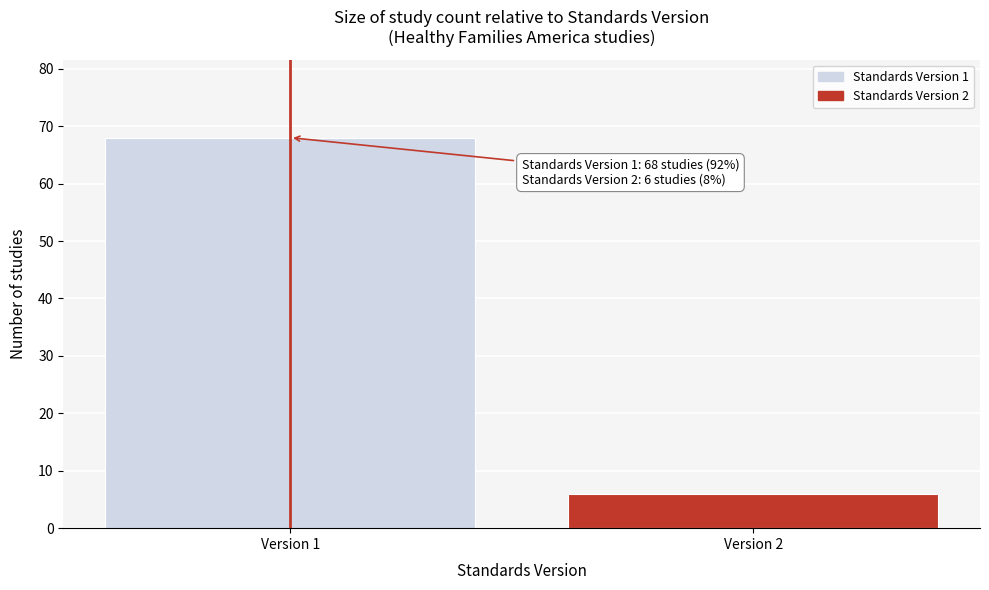

Reading left to right, what are all the values shown in this chart?

68	6